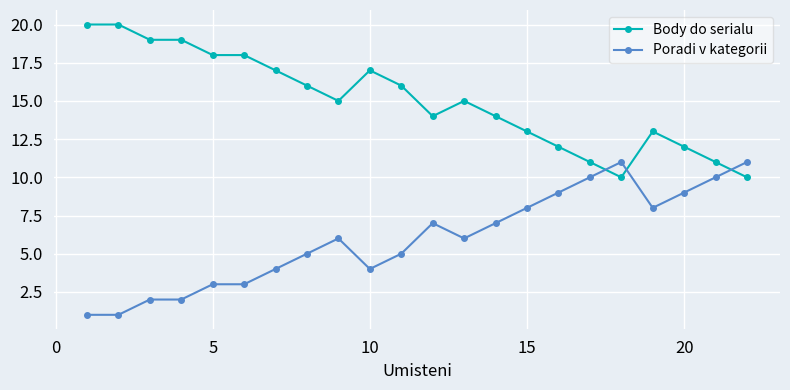

Which series ends up on top after the final intersection of Body do serialu and Poradi v kategorii?

Poradi v kategorii